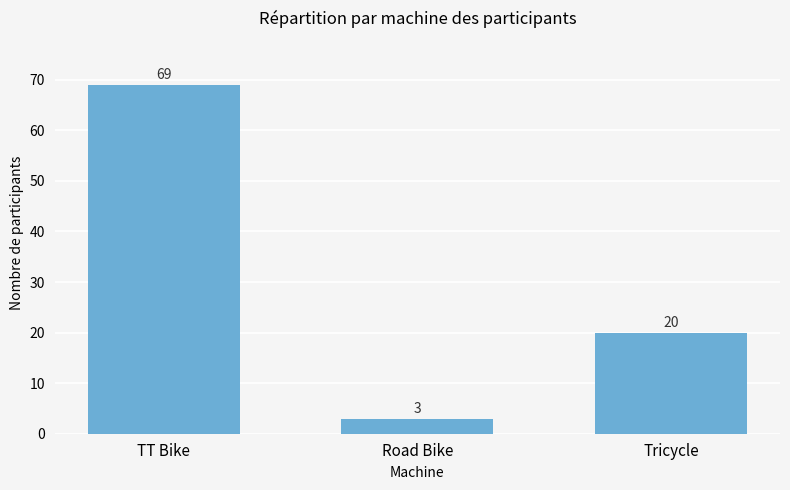

Where is the data nearest to the value 36?

Tricycle